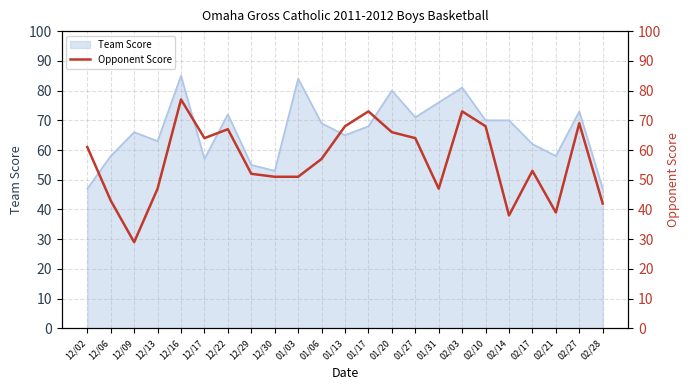

What is the label of the 14th point from the right?

01/03